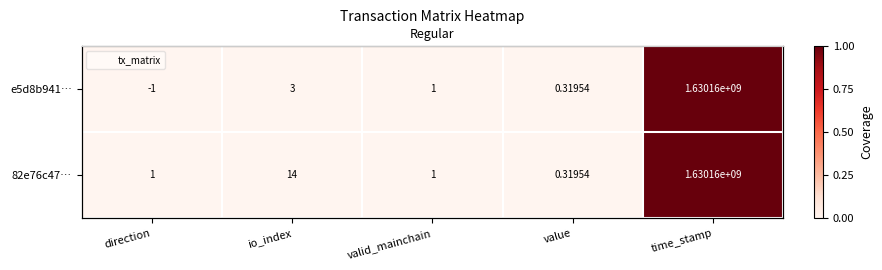

At which label does e5d8b941… reach its peak?

time_stamp